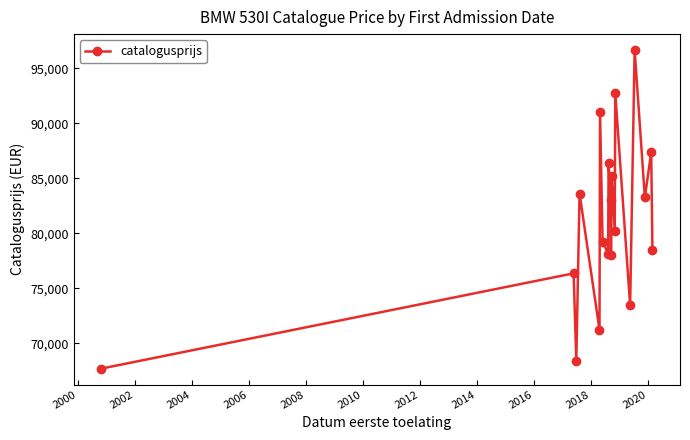

How many interior local peaks (higher than both neighbors) does the data have?

8